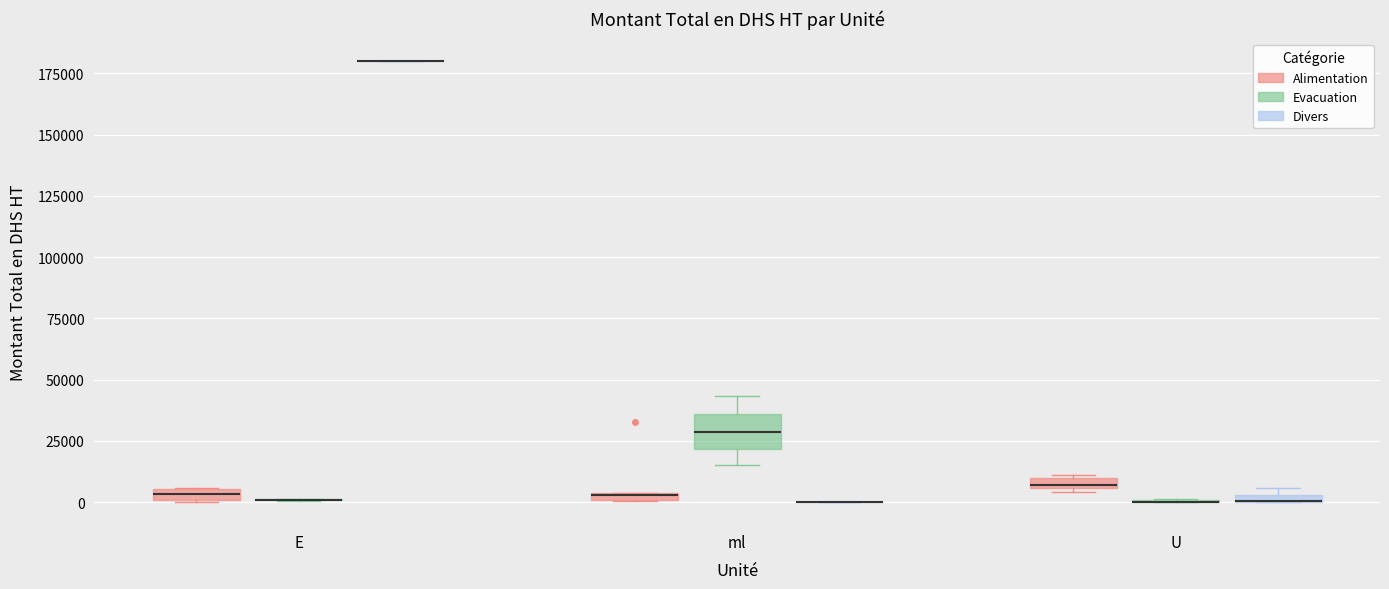

Where is the lower edge of the box for E (Alimentation) on the y-axis? The values are not printed on the chart, so give them approximately, as read against the axis.

0